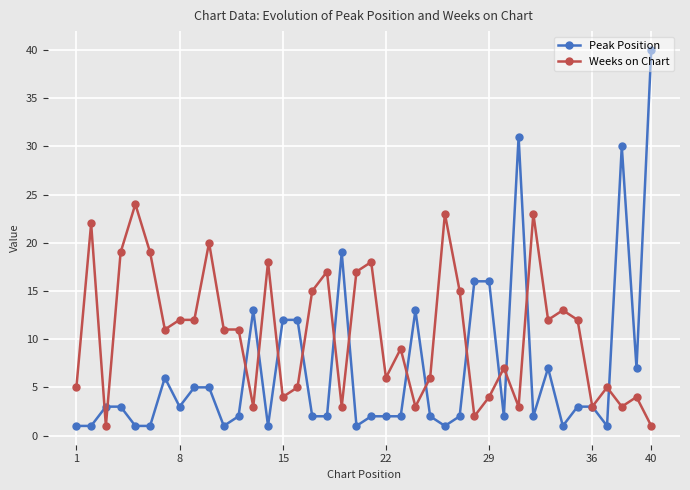

Which series has the largest total across all categories?

Weeks on Chart